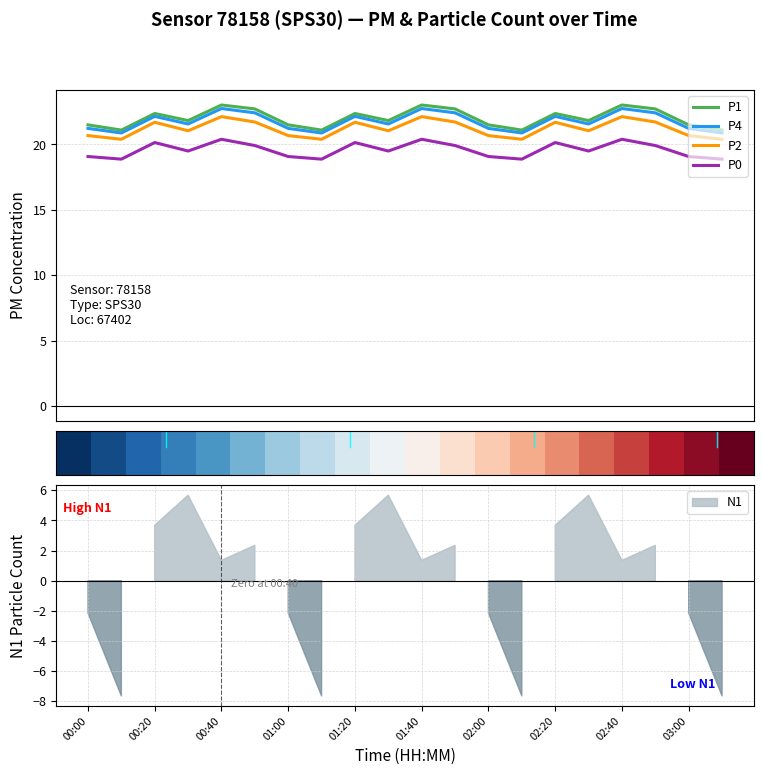

At how many categories does at least one series exceed 14?

20